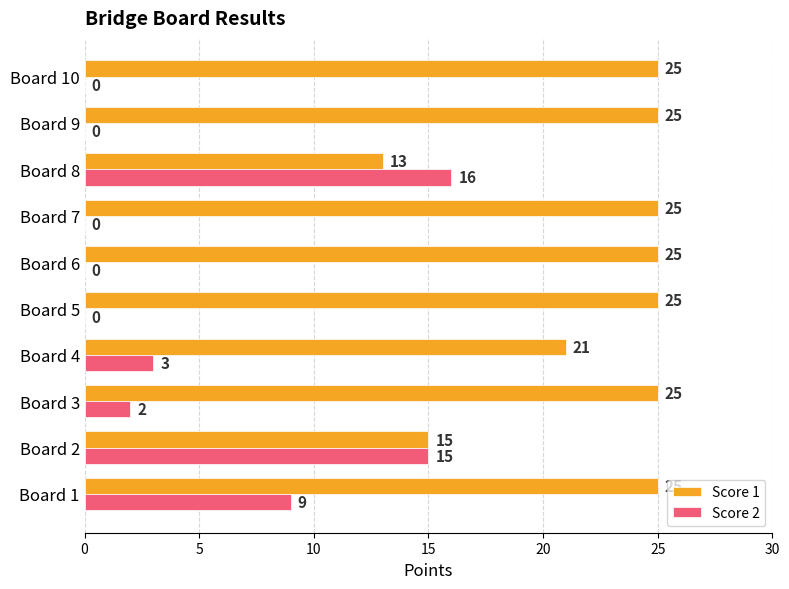

The Score 2 series shows 0 at Board 5. True or false?

True